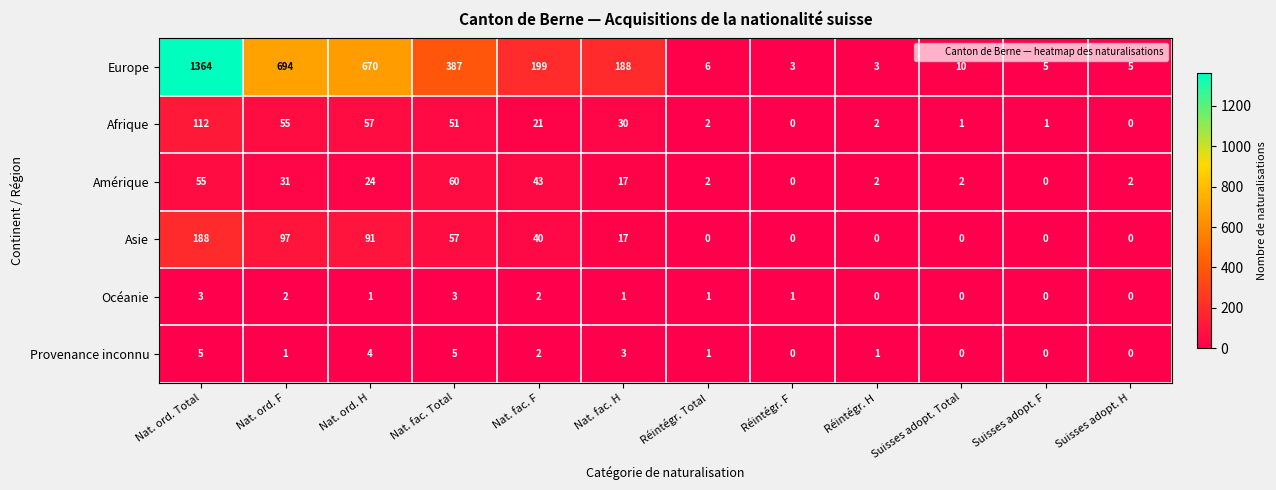

Which series has the largest total across all categories?

Europe